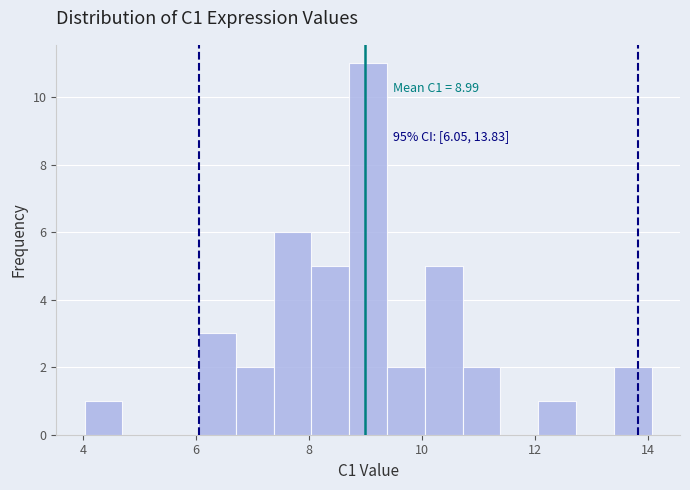

Around what value on the x-axis is the tallest bar? Give the approximate position of its centre, as read against the axis.

9.0